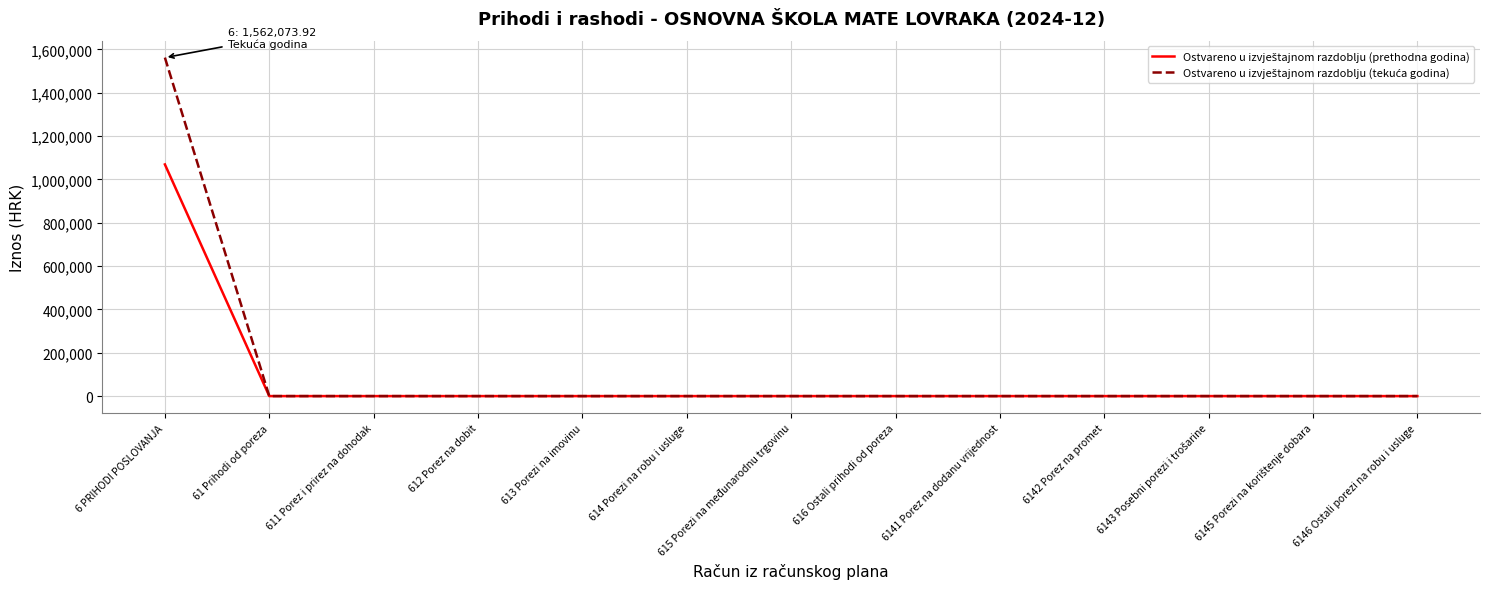

What is the maximum value shown in the chart?

1562073.9